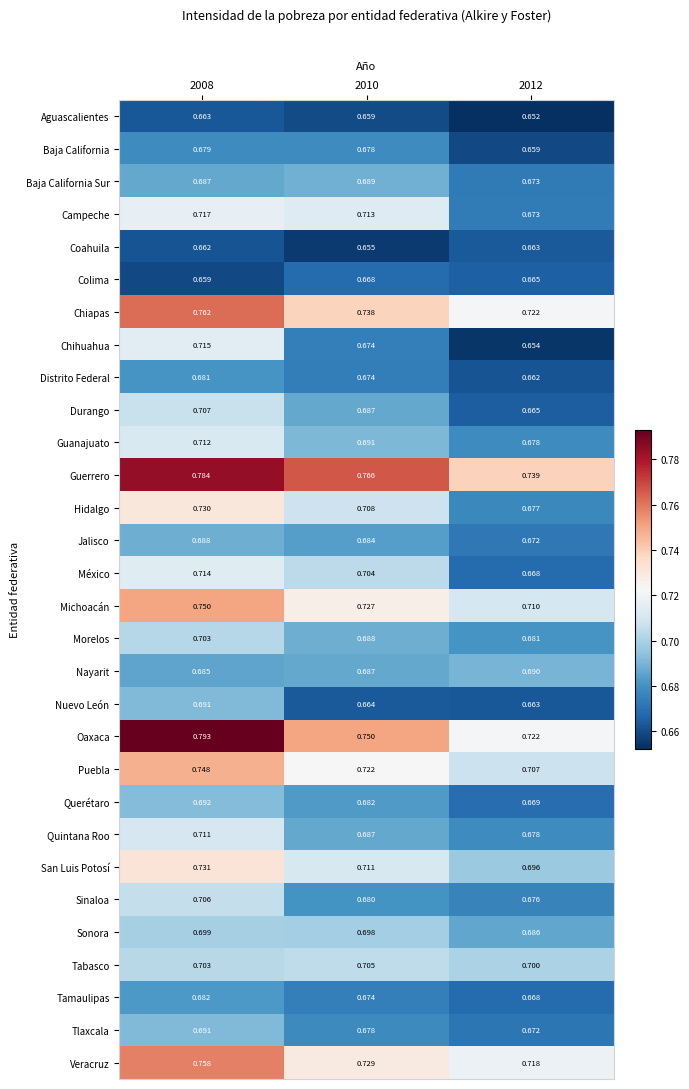

Between 2008 and 2012, which series saw the biggest shift?

Oaxaca